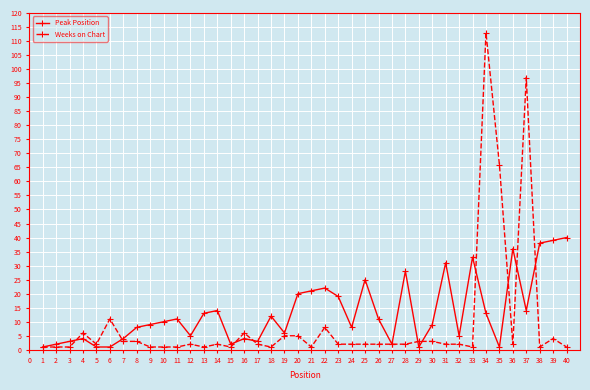

At which category is the sum across all series the highest?

34